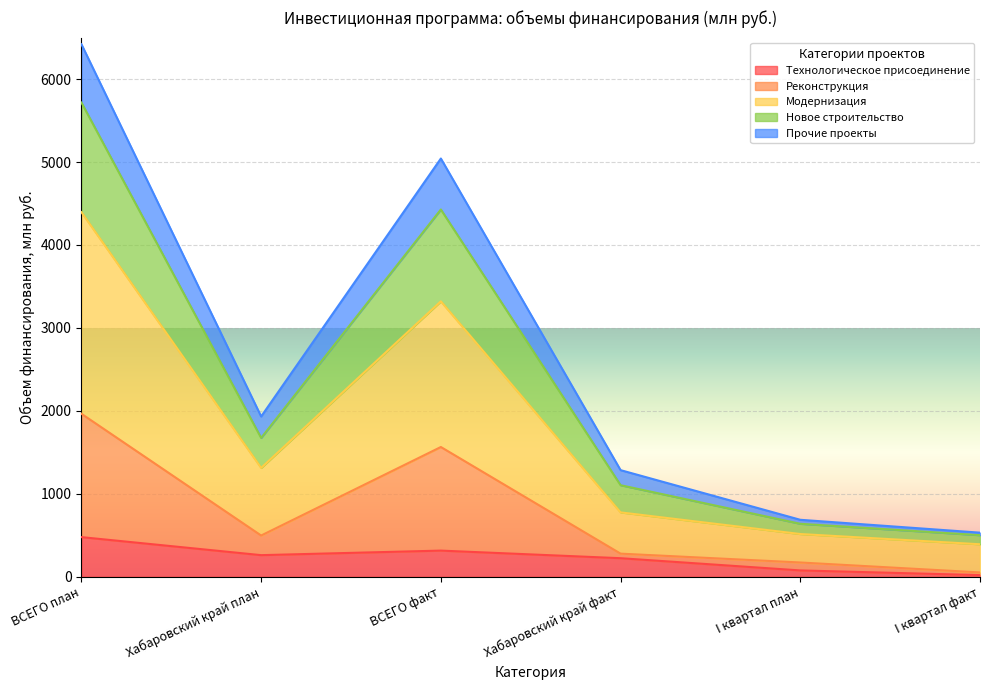

Which category has the highest value in the Технологическое присоединение series?

ВСЕГО план